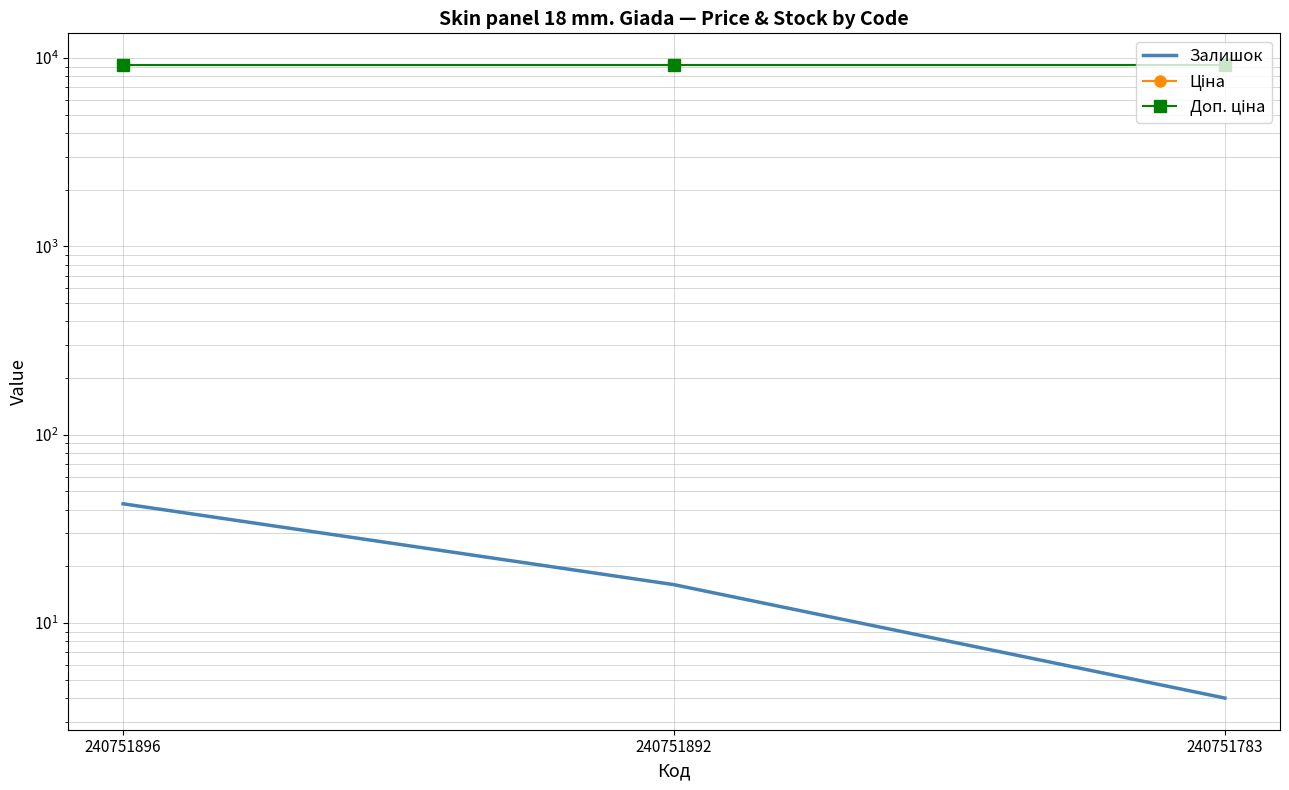

Reading left to right, extract all data points from this chart.

Залишок: 43.0	16.0	4.0
Ціна: 9185.9	9185.9	9185.9
Доп. ціна: 9185.9	9185.9	9185.9